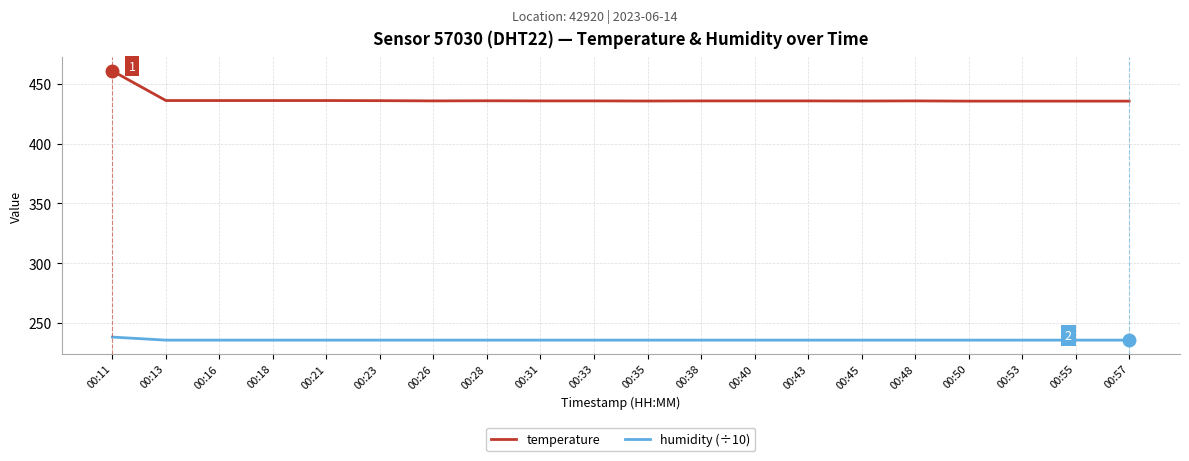

What is the average value of the humidity (÷10) series?

235.6